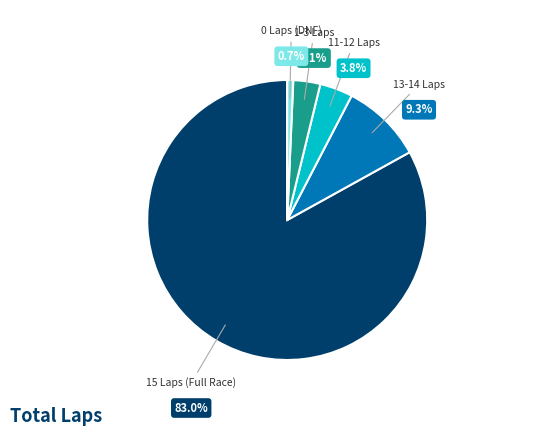

Is there a majority slice in this chart?

Yes